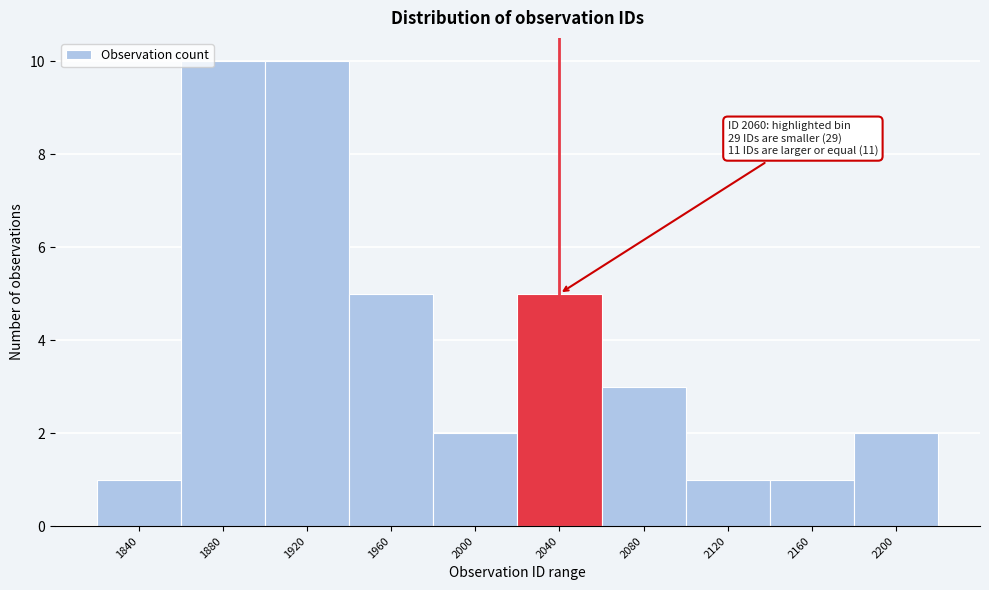

Reading left to right, extract all data points from this chart.

1840=1	1880=10	1920=10	1960=5	2000=2	2040=5	2080=3	2120=1	2160=1	2200=2